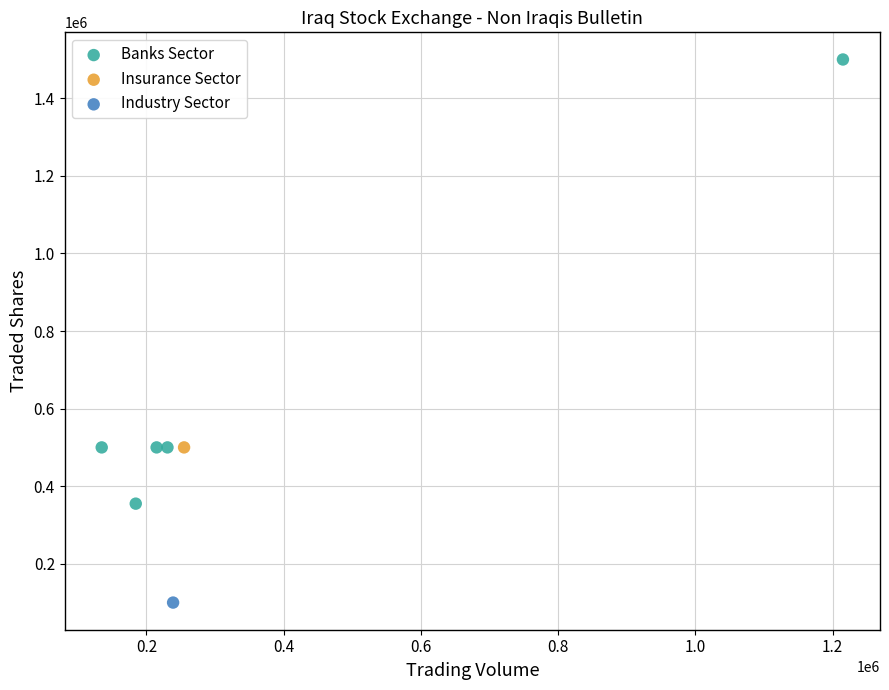

What are all the series names shown in the legend?

Banks Sector, Insurance Sector, Industry Sector